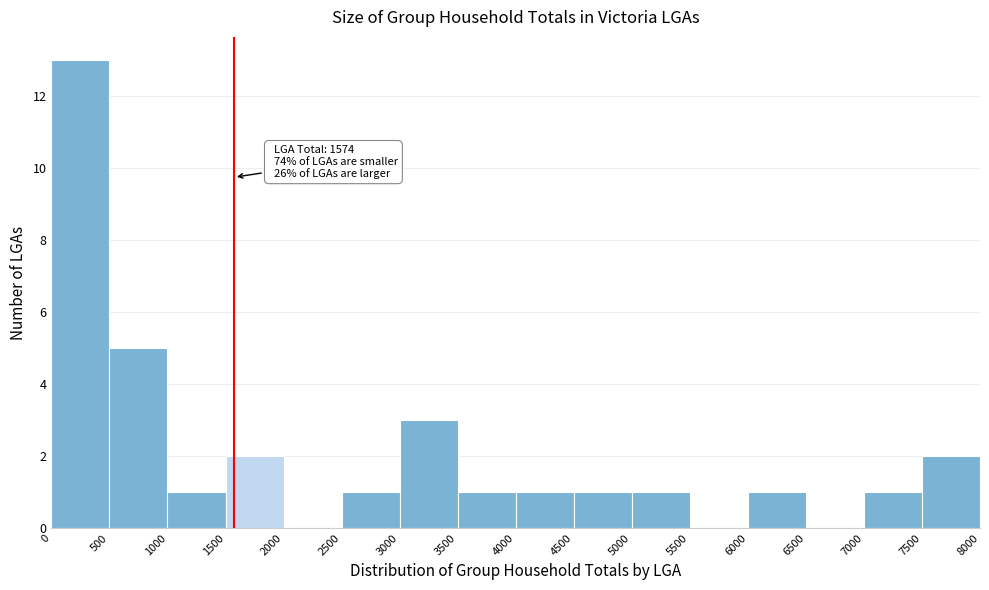

Which range on the x-axis has the tallest bar?

0 to 500